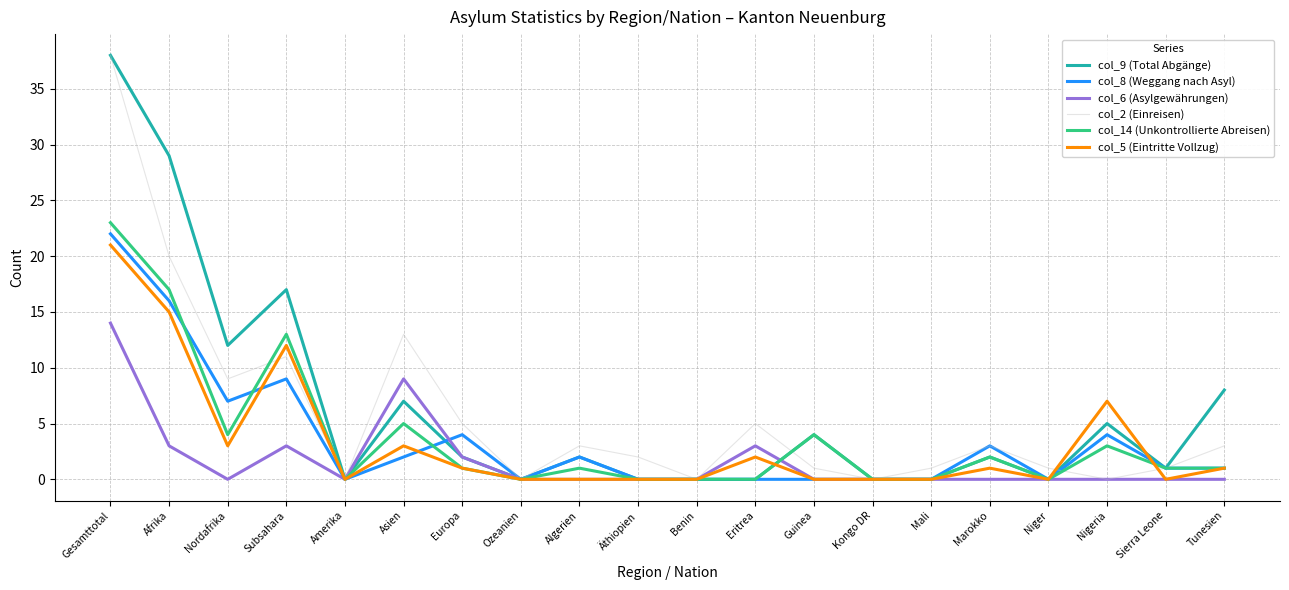

What position from the right is Nigeria?

3